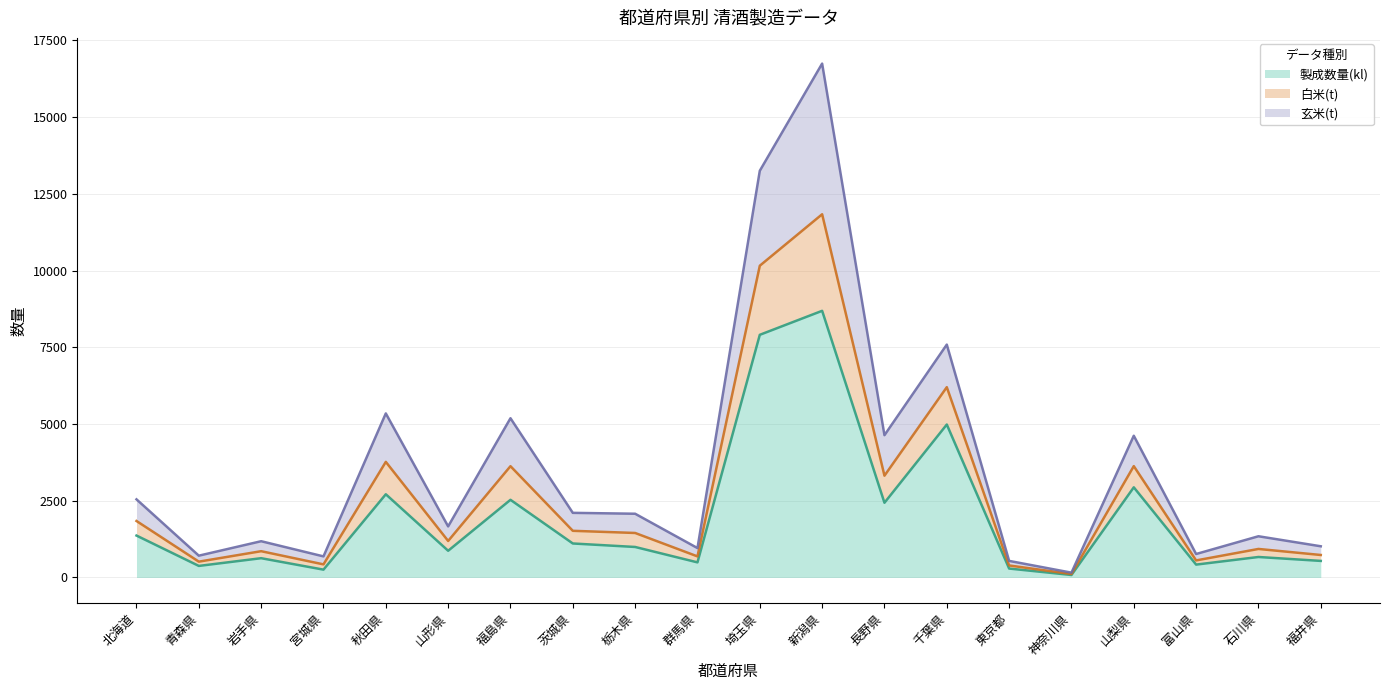

Is the value of 製成数量(kl) at 富山県 greater than the value of 白米(t) at 栃木県?

No